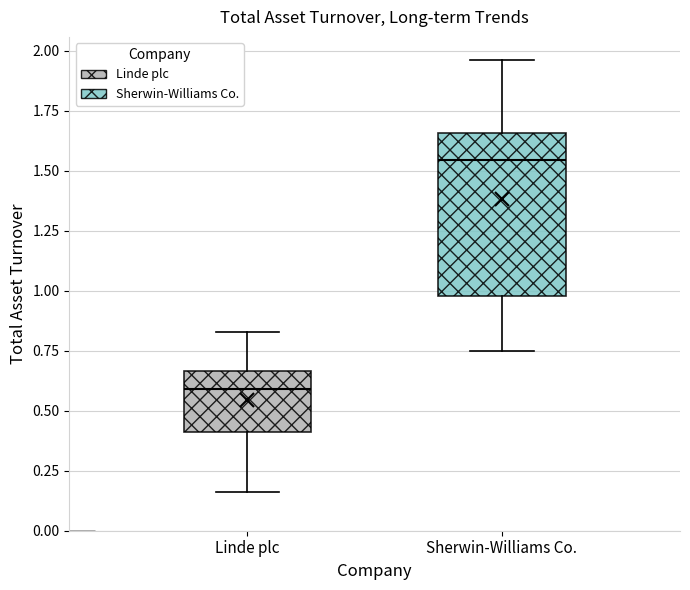

Reading left to right, read every box against the y-axis: the position of its median line, the range the box covers, and the ends of its whiskers. The values are not printed on the chart, so give them approximately, as read against the axis.

Linde plc: median 0.60, box 0.40 to 0.65, whiskers 0.15 to 0.85
Sherwin-Williams Co.: median 1.55, box 1.00 to 1.65, whiskers 0.75 to 1.95